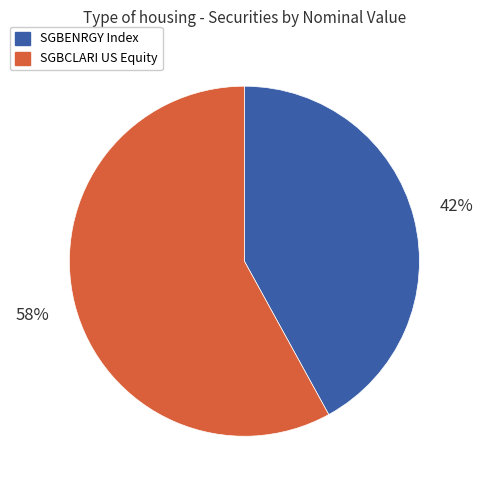

Which category has the biggest portion of the pie?

SGBCLARI US Equity